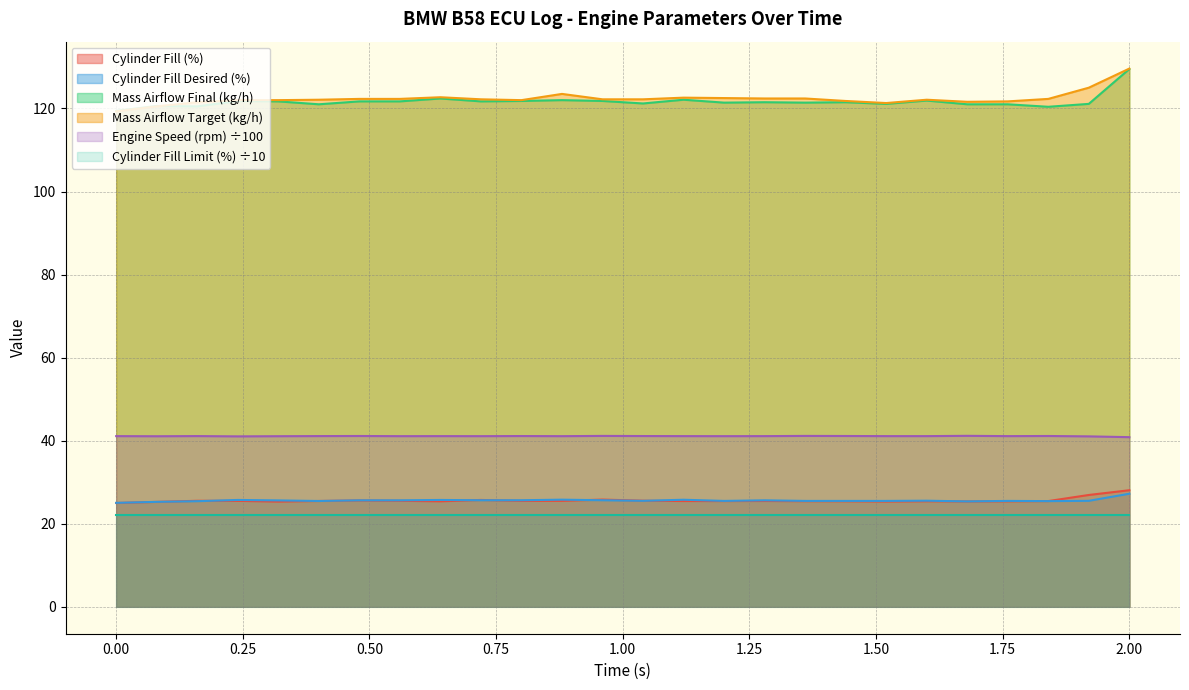

True or false: Cylinder Fill Desired (%) and Engine Speed (rpm) cross at least once.

False